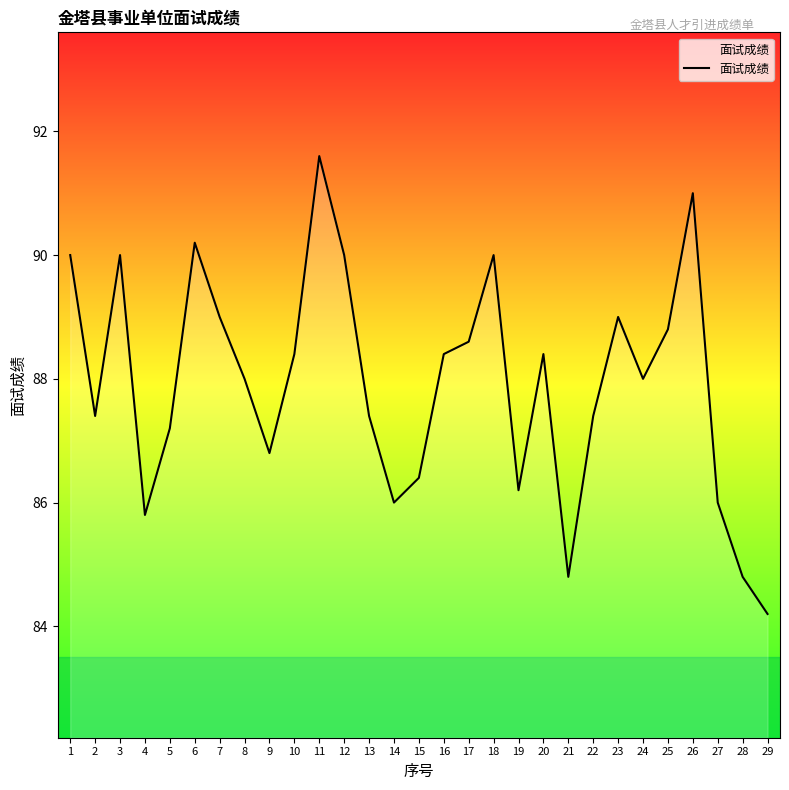

The value at 28 is 84.8. True or false?

True